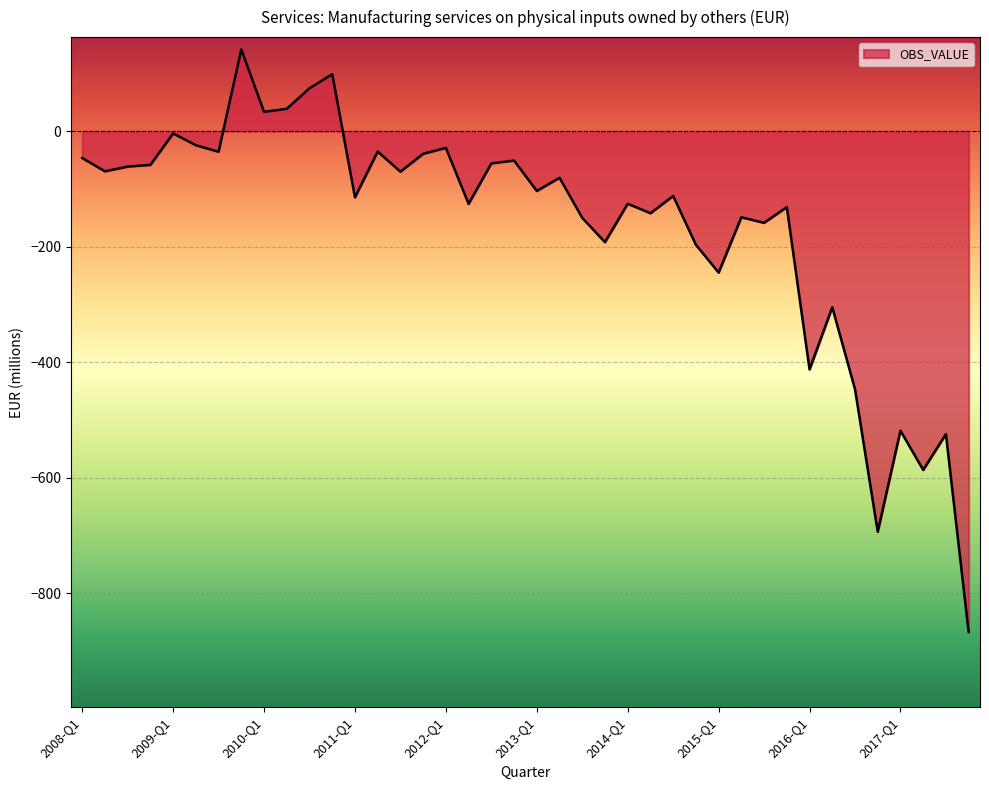

What is the difference between the maximum and minimum values?

1009.1